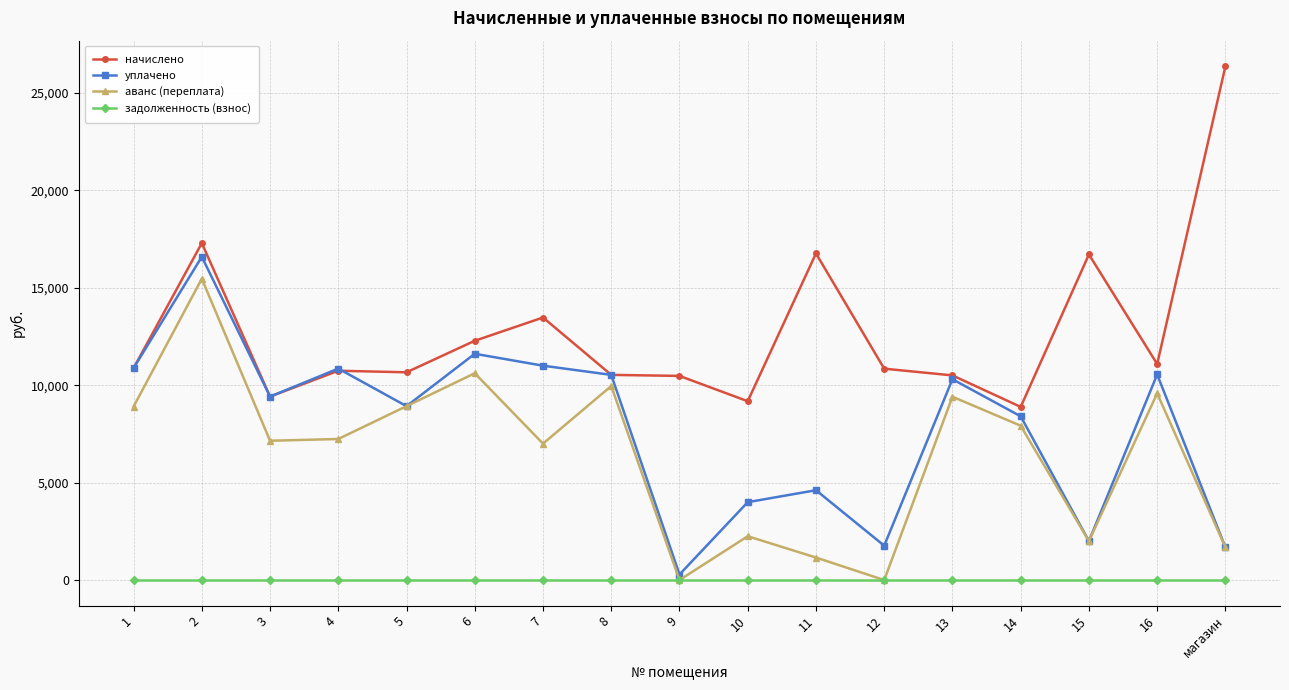

Rank the series at 7 from lowest to highest value.

задолженность (взнос), аванс (переплата), уплачено, начислено